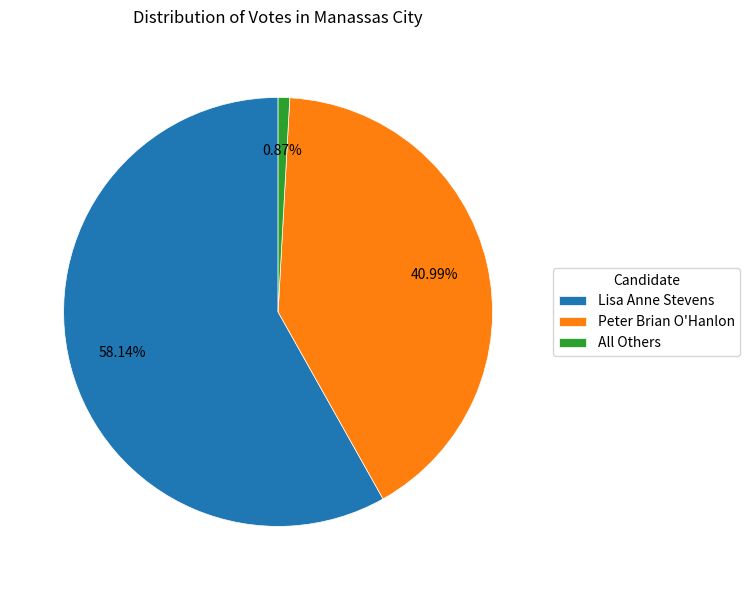

The All Others slice represents 11% of the pie. True or false?

False